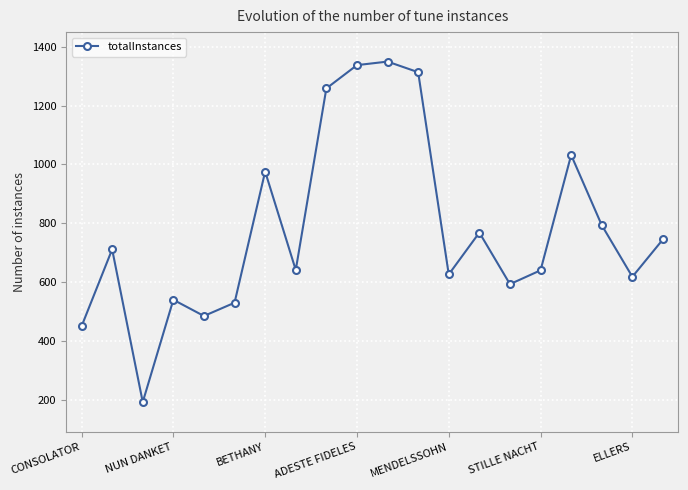

What is the value of the 1st point from the left?

451